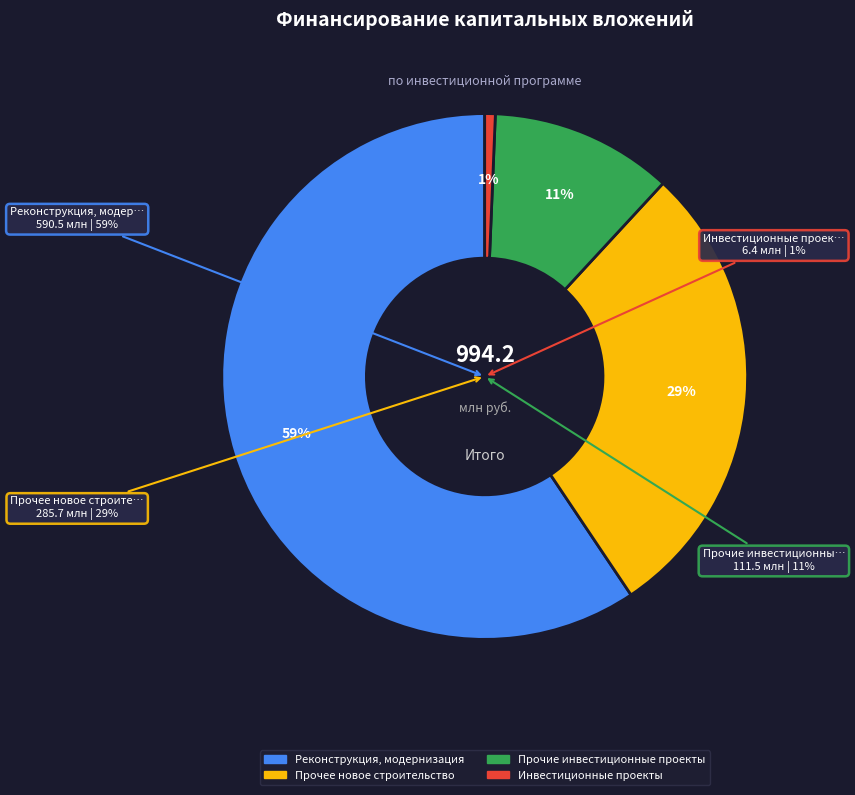

Which category has the smallest portion of the pie?

Инвестиционные проекты